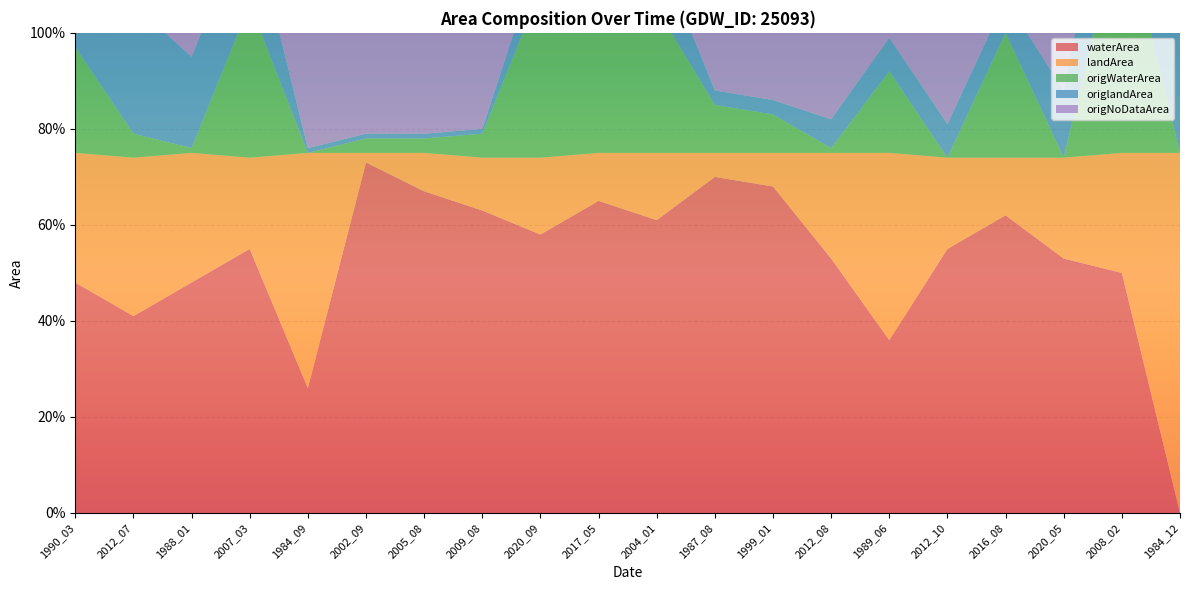

Reading right to left, transcribe all the data shown in this chart.

waterArea: 1984_12=0.0	2008_02=0.5	2020_05=0.5	2016_08=0.6	2012_10=0.6	1989_06=0.4	2012_08=0.5	1999_01=0.7	1987_08=0.7	2004_01=0.6	2017_05=0.7	2020_09=0.6	2009_08=0.6	2005_08=0.7	2002_09=0.7	1984_09=0.3	2007_03=0.6	1988_01=0.5	2012_07=0.4	1990_03=0.5
landArea: 1984_12=0.8	2008_02=0.2	2020_05=0.2	2016_08=0.1	2012_10=0.2	1989_06=0.4	2012_08=0.2	1999_01=0.1	1987_08=0.1	2004_01=0.1	2017_05=0.1	2020_09=0.2	2009_08=0.1	2005_08=0.1	2002_09=0.0	1984_09=0.5	2007_03=0.2	1988_01=0.3	2012_07=0.3	1990_03=0.3
origWaterArea: 1984_12=0.0	2008_02=0.5	2020_05=0.0	2016_08=0.3	2012_10=0.0	1989_06=0.2	2012_08=0.0	1999_01=0.1	1987_08=0.1	2004_01=0.3	2017_05=0.3	2020_09=0.3	2009_08=0.1	2005_08=0.0	2002_09=0.0	1984_09=0.0	2007_03=0.3	1988_01=0.0	2012_07=0.1	1990_03=0.2
origlandArea: 1984_12=0.8	2008_02=0.2	2020_05=0.1	2016_08=0.1	2012_10=0.1	1989_06=0.1	2012_08=0.1	1999_01=0.0	1987_08=0.0	2004_01=0.1	2017_05=0.1	2020_09=0.1	2009_08=0.0	2005_08=0.0	2002_09=0.0	1984_09=0.0	2007_03=0.2	1988_01=0.2	2012_07=0.3	1990_03=0.3
origNoDataArea: 1984_12=0.0	2008_02=0.0	2020_05=0.6	2016_08=0.4	2012_10=0.7	1989_06=0.5	2012_08=0.7	1999_01=0.6	1987_08=0.6	2004_01=0.3	2017_05=0.4	2020_09=0.3	2009_08=0.7	2005_08=0.7	2002_09=0.7	1984_09=0.7	2007_03=0.2	1988_01=0.5	2012_07=0.4	1990_03=0.3